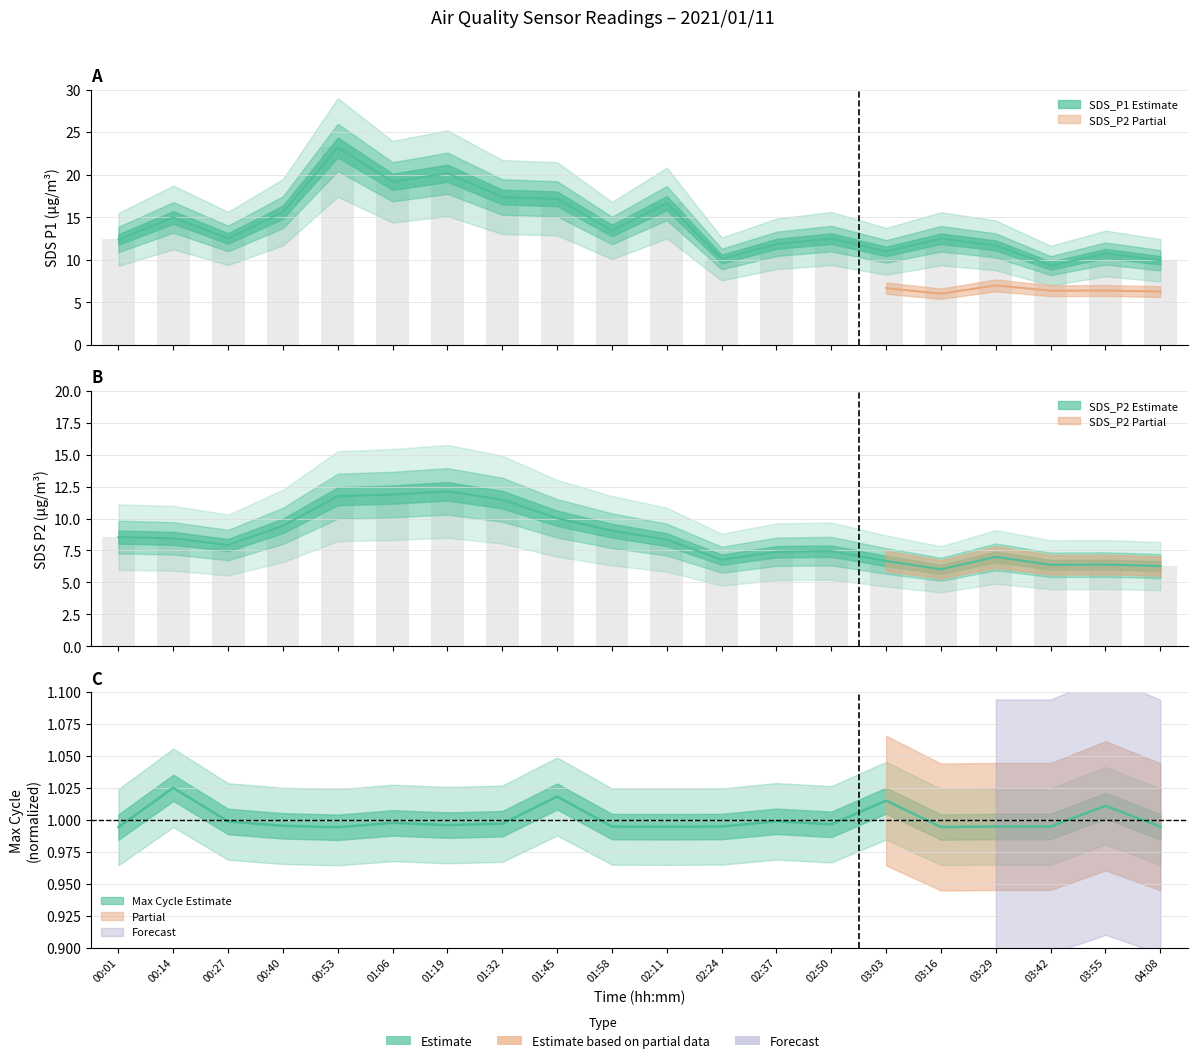

Where does the SDS_P2 series first go above 8?

00:01